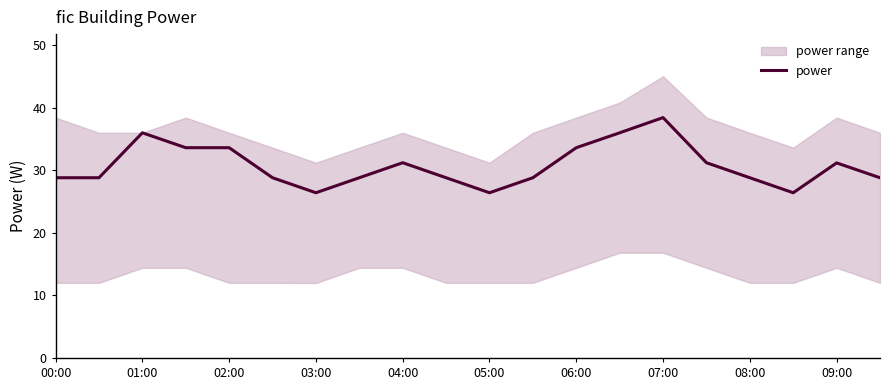

Reading left to right, what are all the values shown in this chart?

28.8	28.8	36.0	33.6	33.6	28.8	26.4	28.8	31.2	28.8	26.4	28.8	33.6	36.0	38.4	31.2	28.8	26.4	31.2	28.8